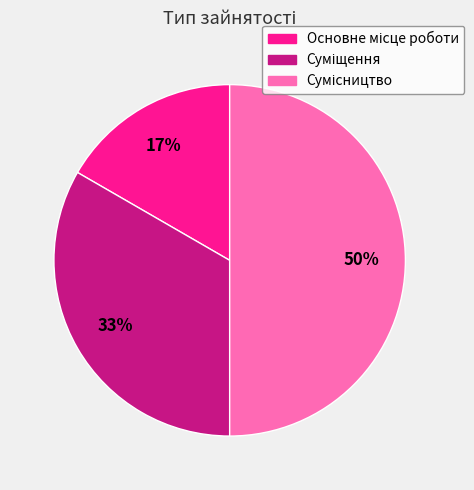

To the nearest percent, what is the difference between the largest and smallest slice percentages?

33%